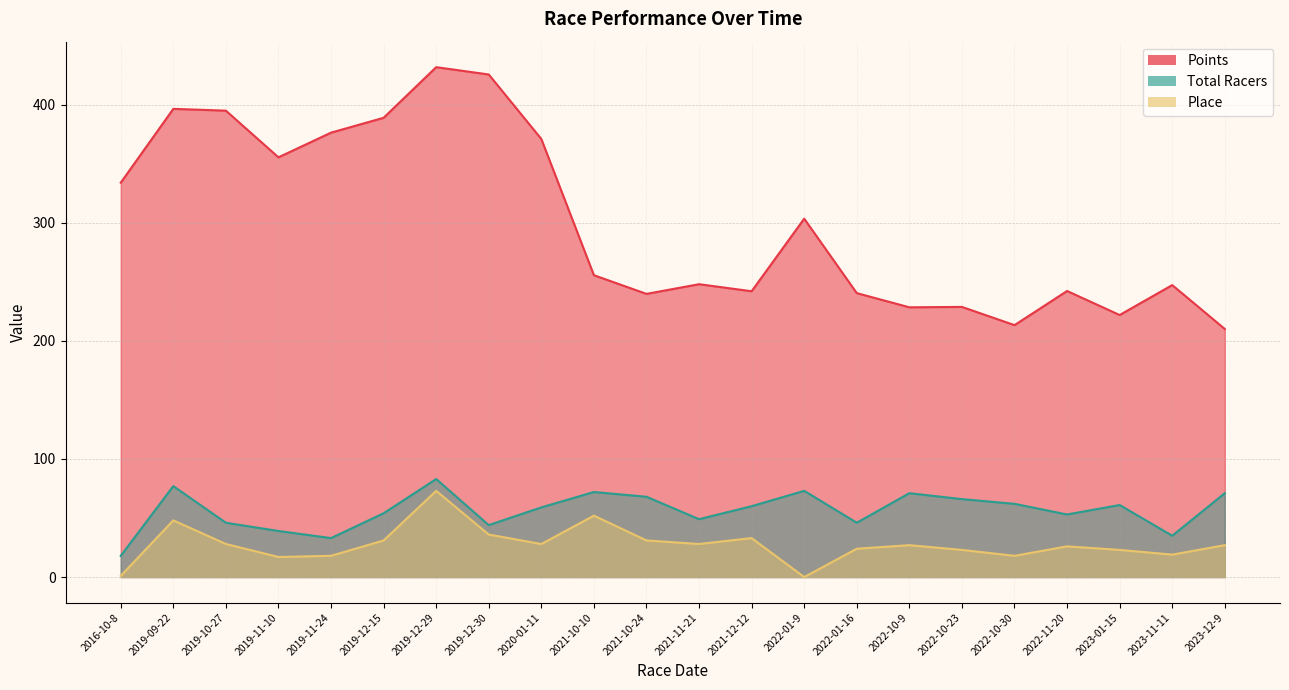

What are all the series names shown in the legend?

Points, Total Racers, Place